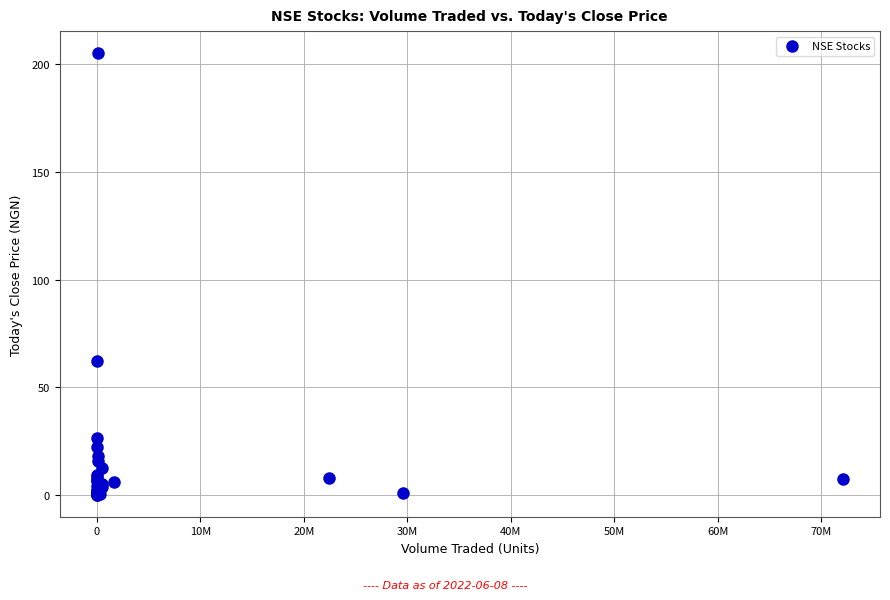

What Y value in the scatter plot is closest to 102?

62.1